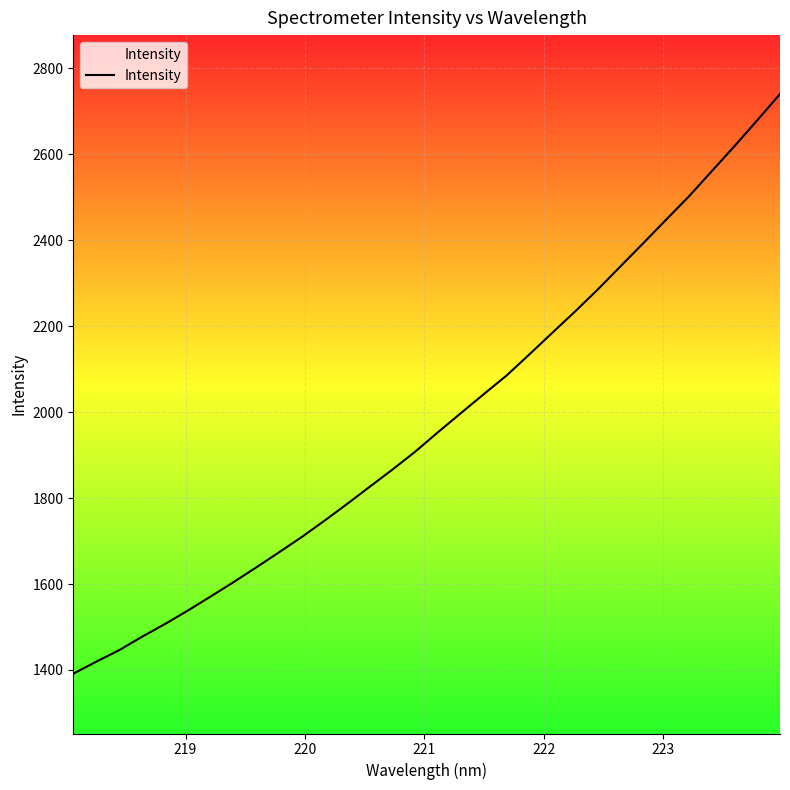

What is the smallest value displayed?

1391.3